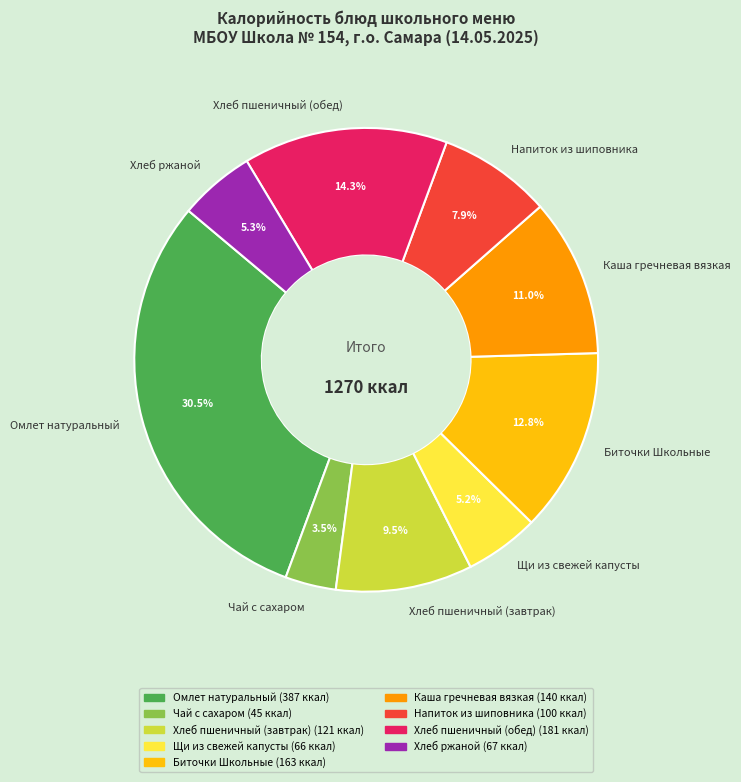

Count the number of slices in the pie.

9